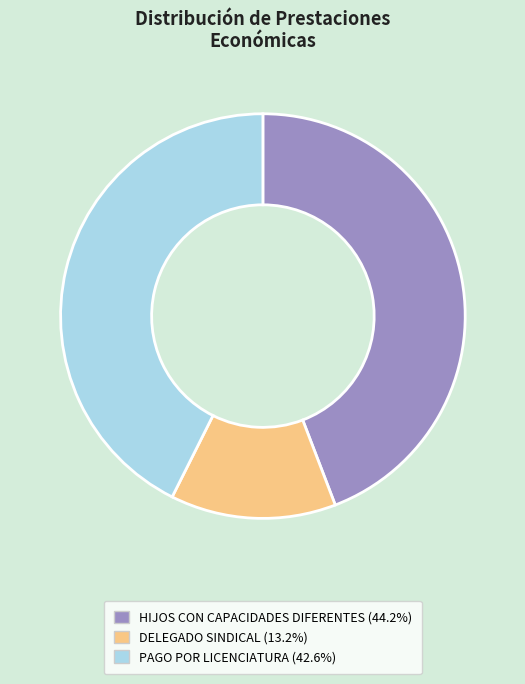

Is there a majority slice in this chart?

No